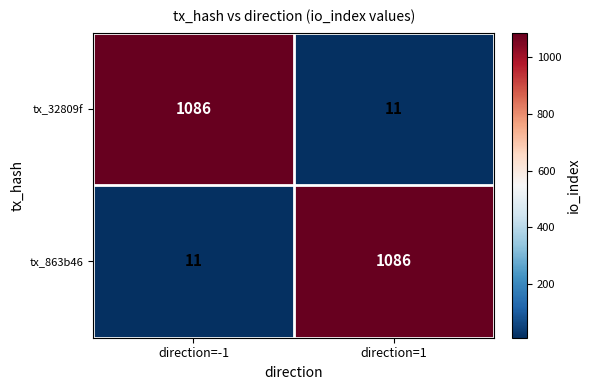

List the labels in order of tx_863b46 value, largest first.

direction=1, direction=-1